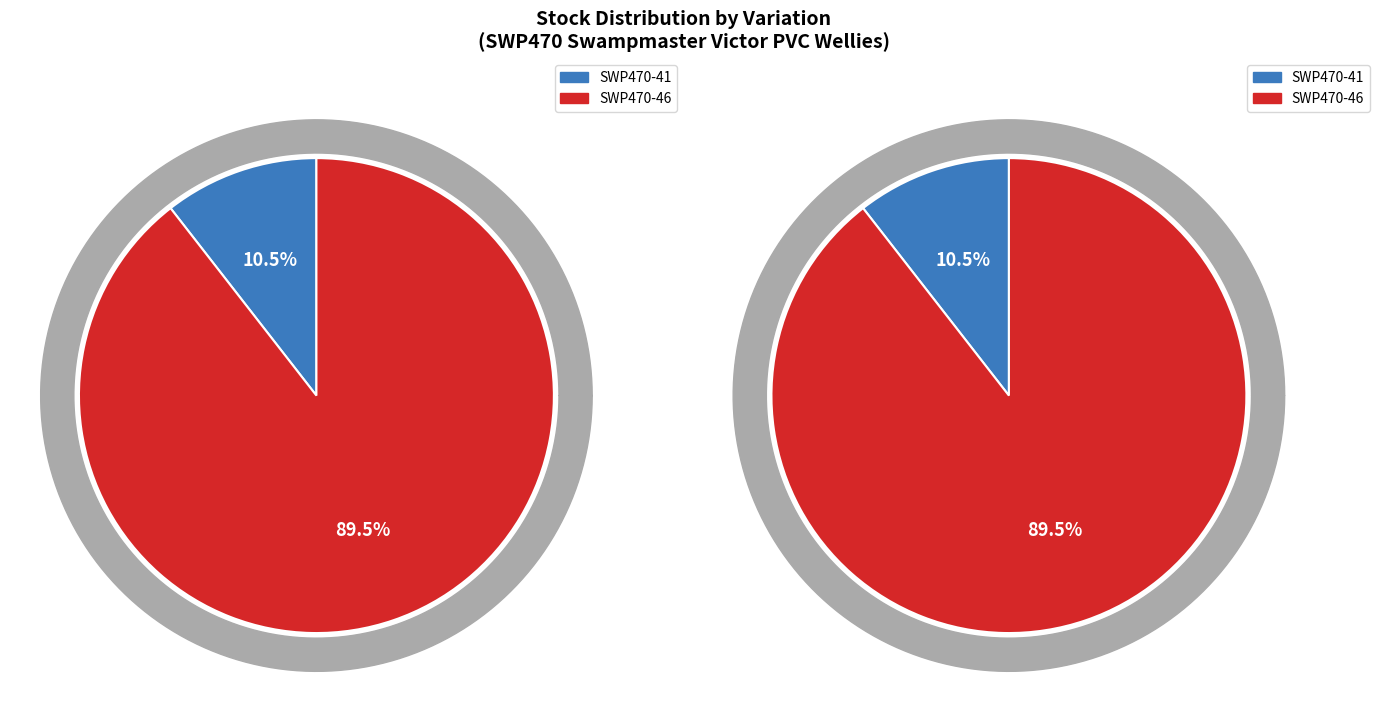

Combined, what portion of the pie is EU41 / UK7 (SWP470-41) and EU46 / UK11 (SWP470-46)?

100.0%